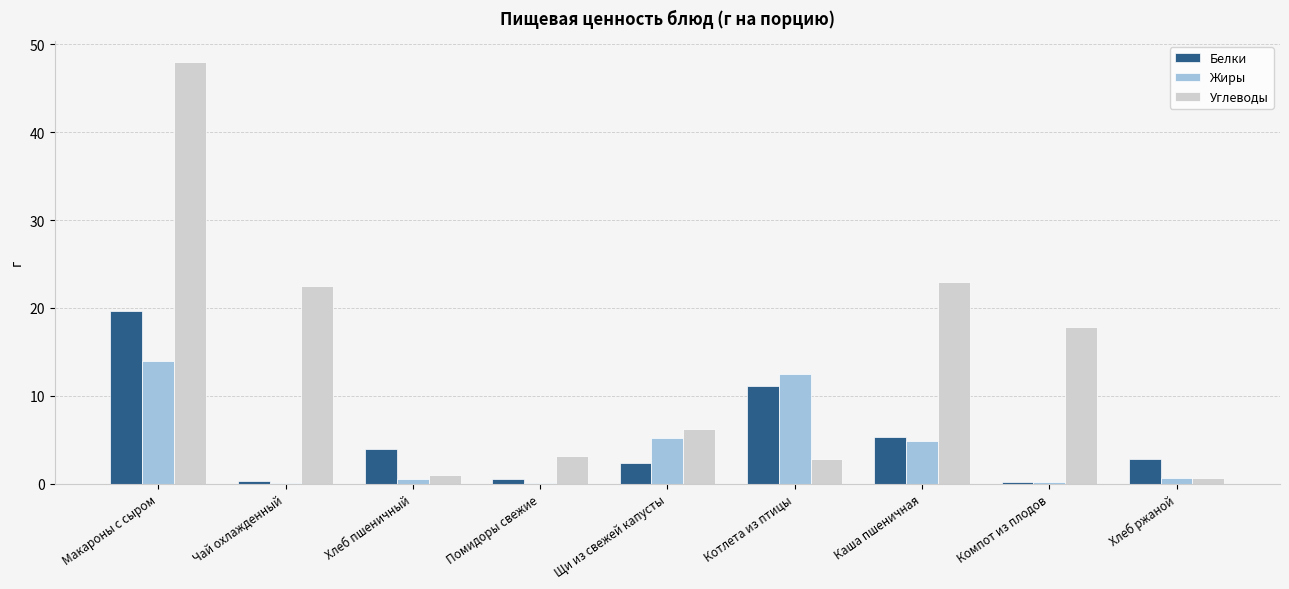

Is the value of Жиры at Помидоры свежие greater than the value of Углеводы at Макароны с сыром?

No